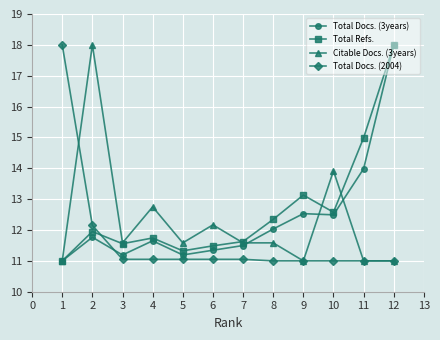

What is the minimum value shown in the chart?

11.0